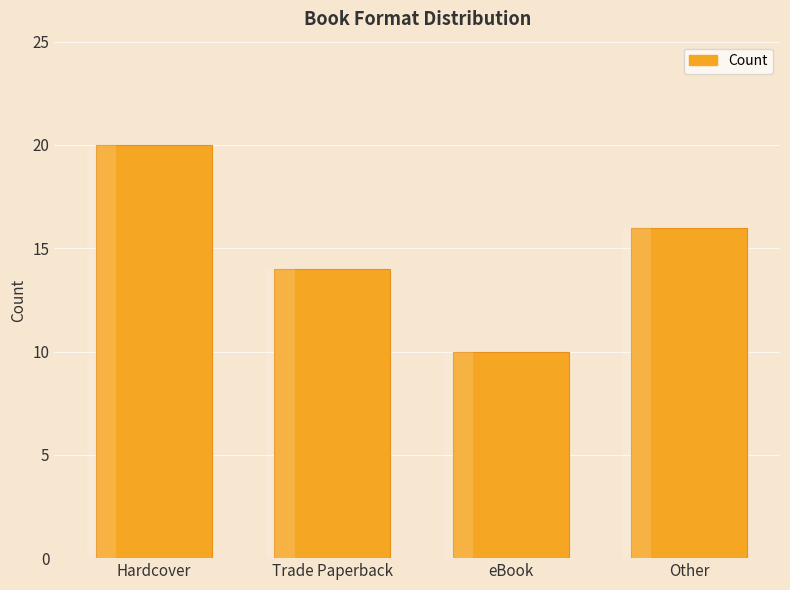

What is the label of the 1st bar from the left?

Hardcover